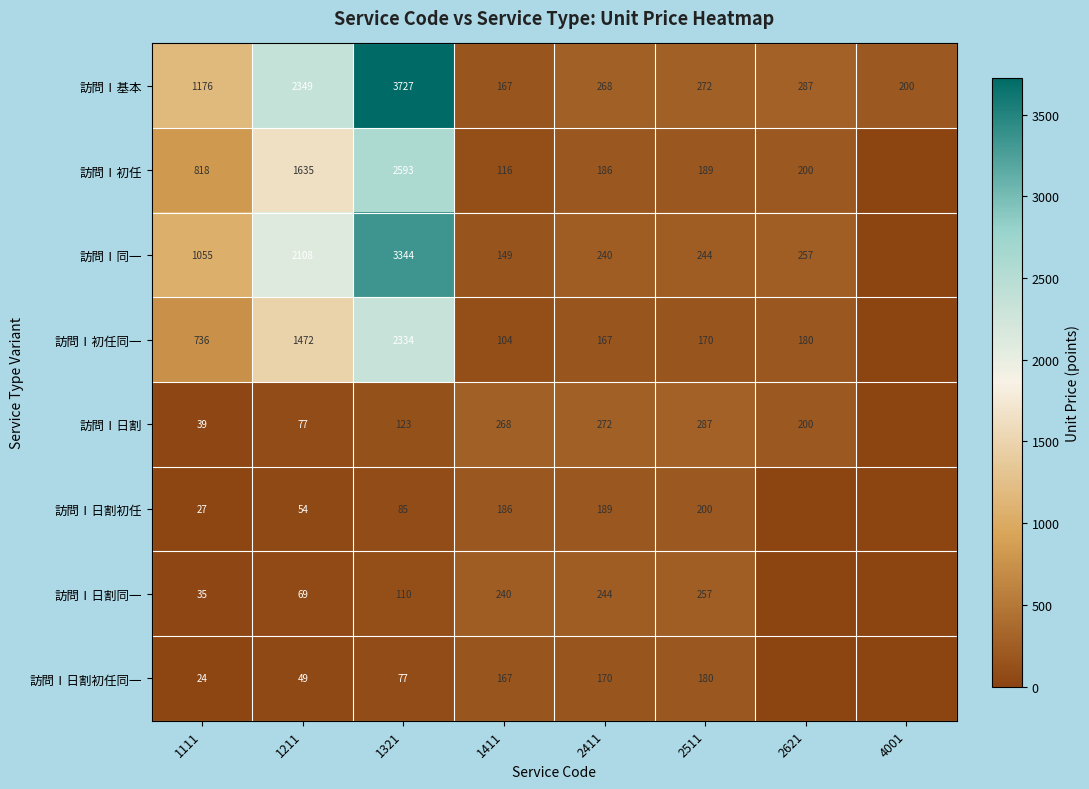

At 2411, list the series in order from smallest to largest.

訪問Ⅰ初任同一, 訪問Ⅰ日割初任同一, 訪問Ⅰ初任, 訪問Ⅰ日割初任, 訪問Ⅰ同一, 訪問Ⅰ日割同一, 訪問Ⅰ基本, 訪問Ⅰ日割